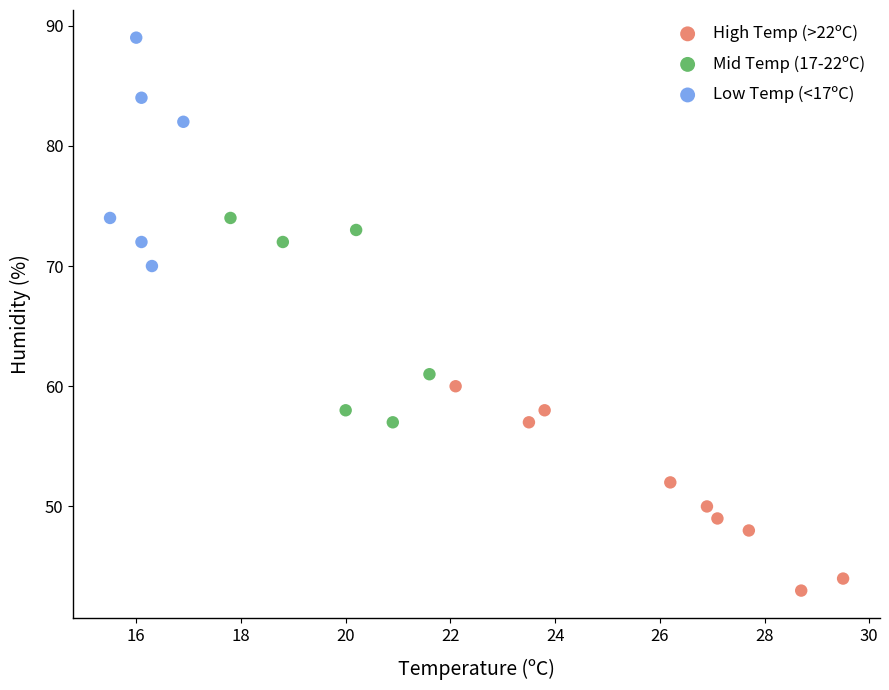

Which series reaches the maximum Y coordinate?

Low Temp (<17ºC)